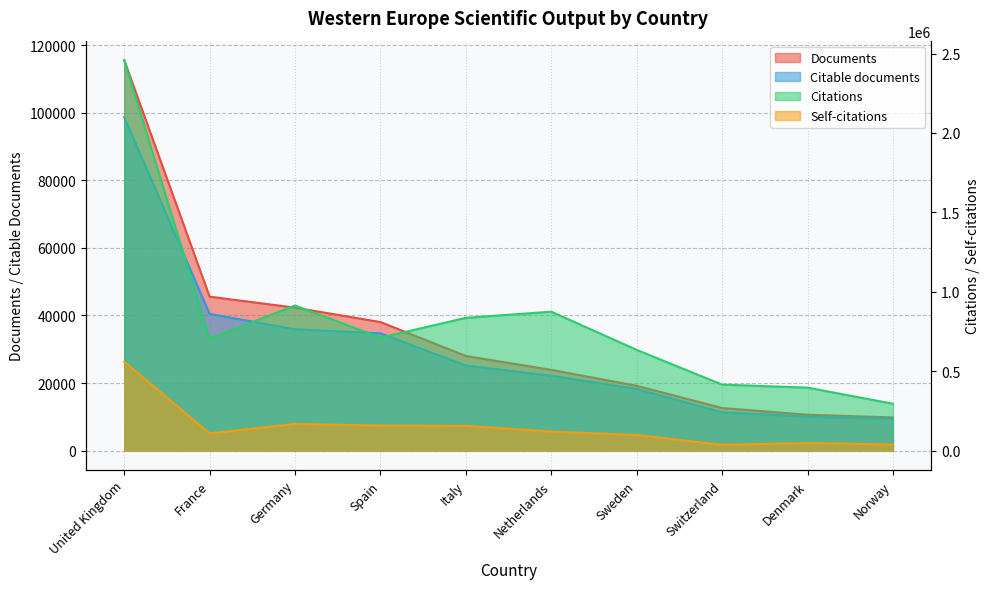

At which category is the sum across all series the highest?

United Kingdom